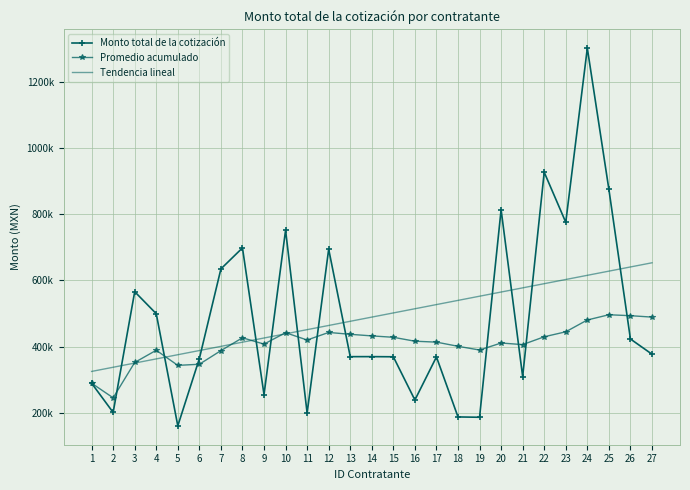

Between 9 and 7, which is larger?

7